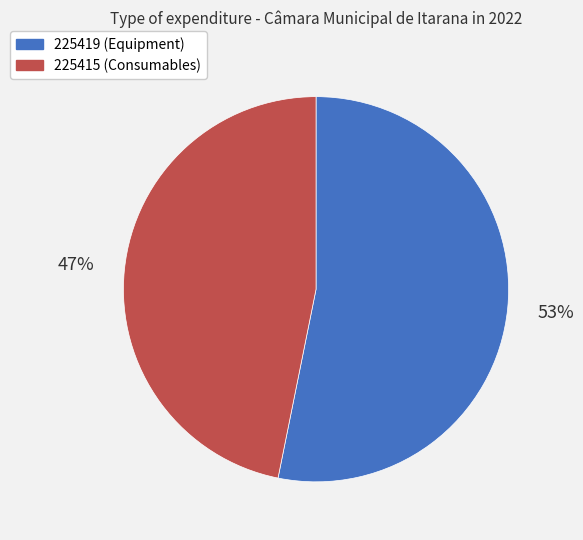

Rank the categories by value from highest to lowest.

225419, 225415